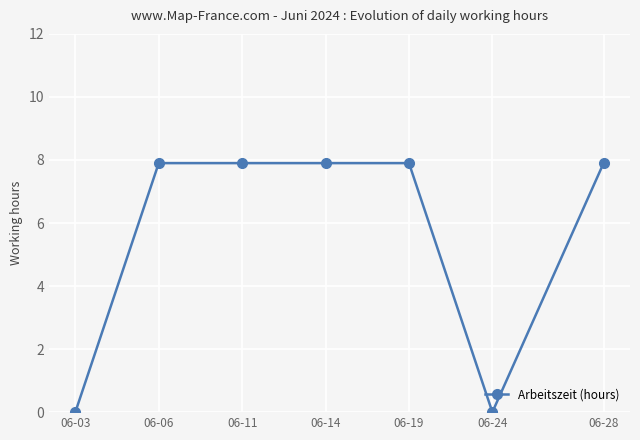

How many data points are less than 7?

2